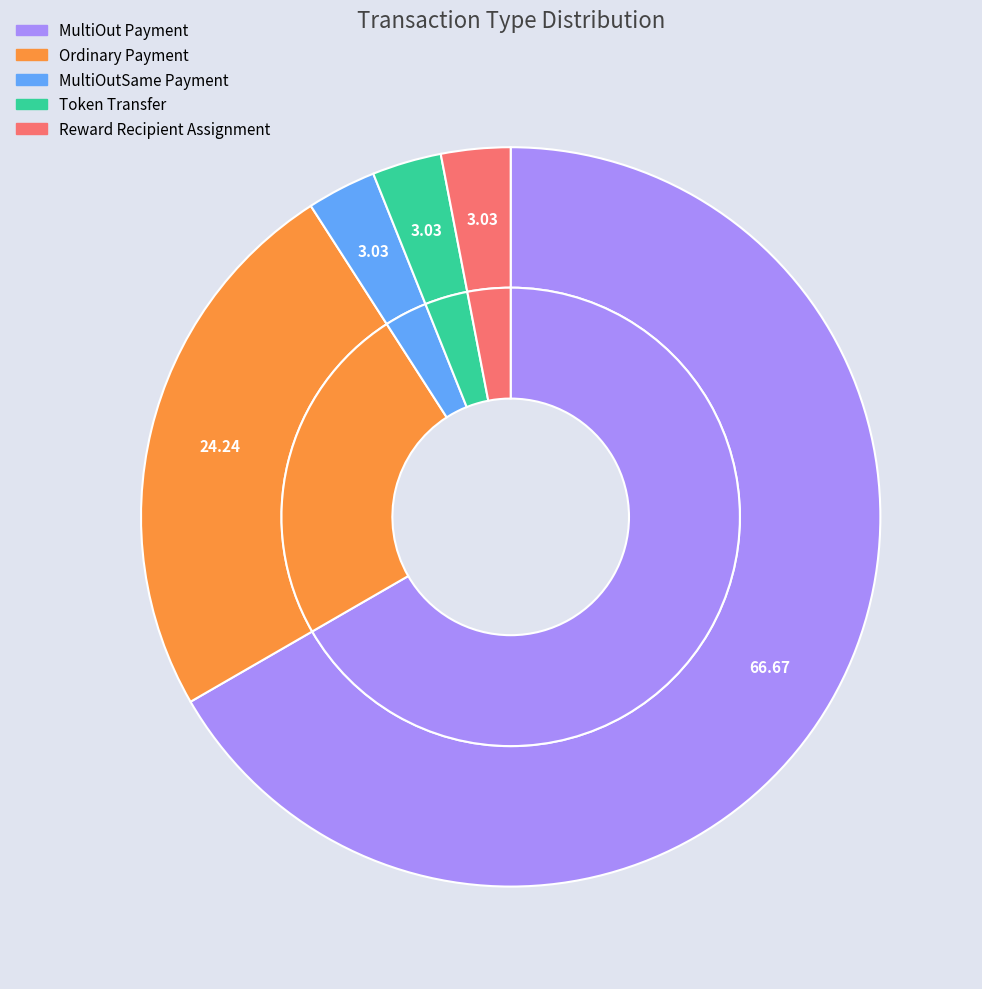

Which category has the smallest portion of the pie?

MultiOutSame Payment